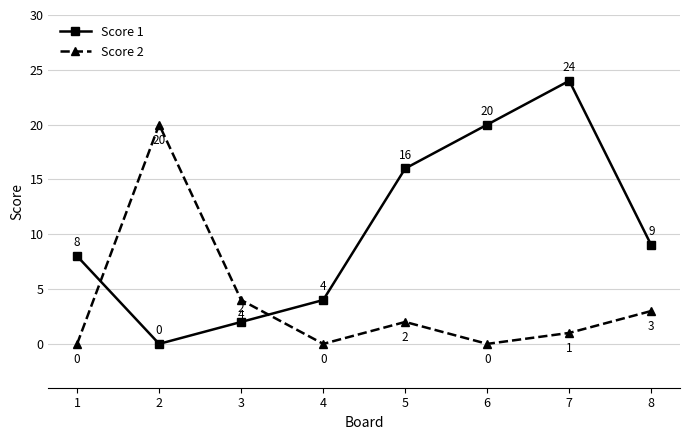

Reading left to right, extract all data points from this chart.

Score 1: 8	0	2	4	16	20	24	9
Score 2: 0	20	4	0	2	0	1	3